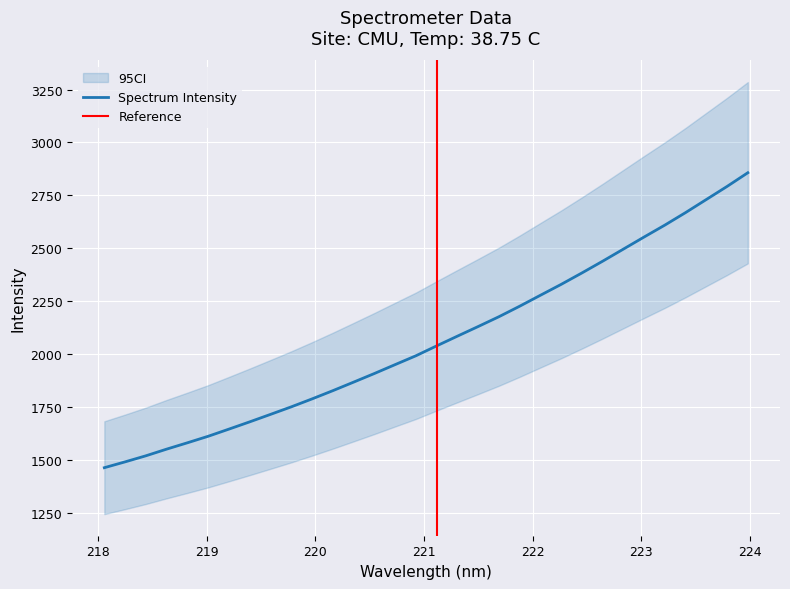

What position from the right is 221.4993?

14